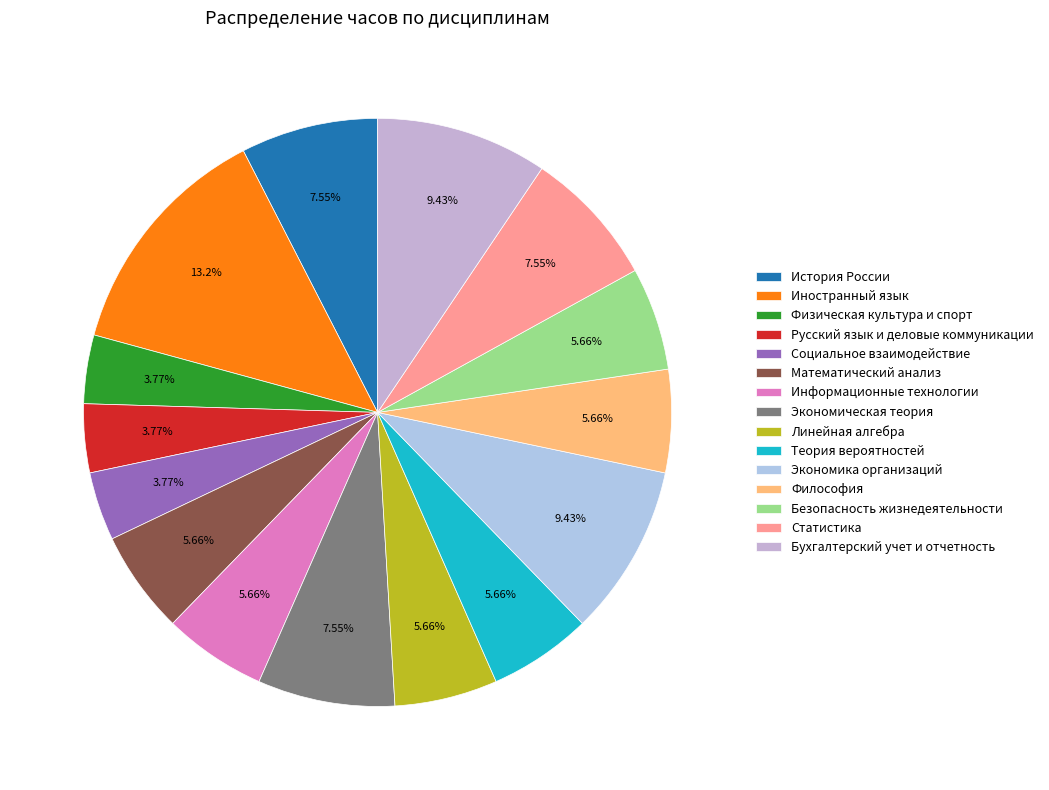

Approximately how many times larger is the value at Иностранный язык compared to Линейная алгебра?

2.3